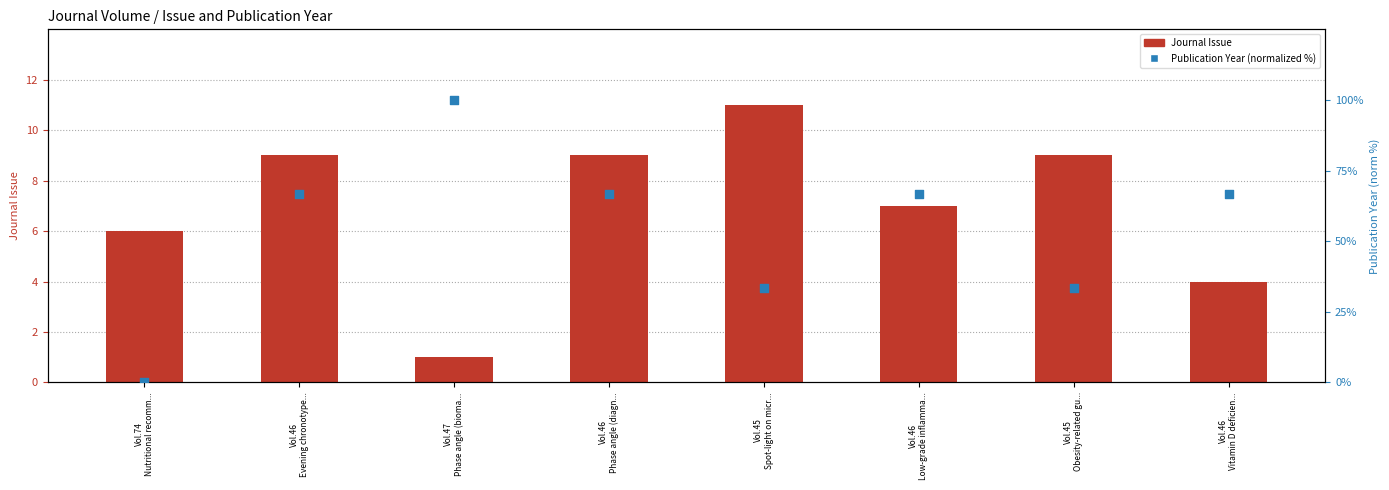

Is the value of Publication Year (normalized %) at Vol.46
Evening chronotype... greater than the value of Journal Issue at Vol.46
Vitamin D deficien...?

Yes